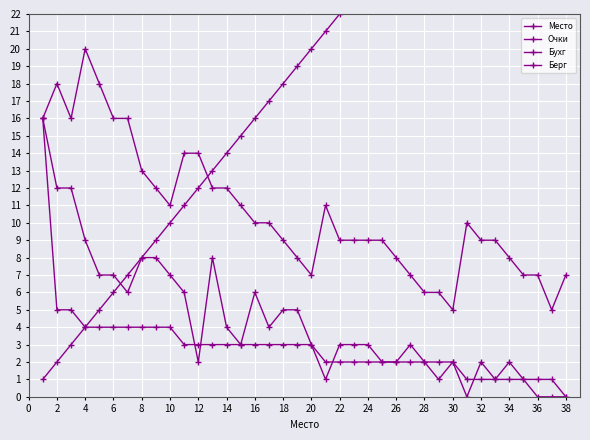

After their last crossing, which series has the higher values: Берг or Очки?

Берг